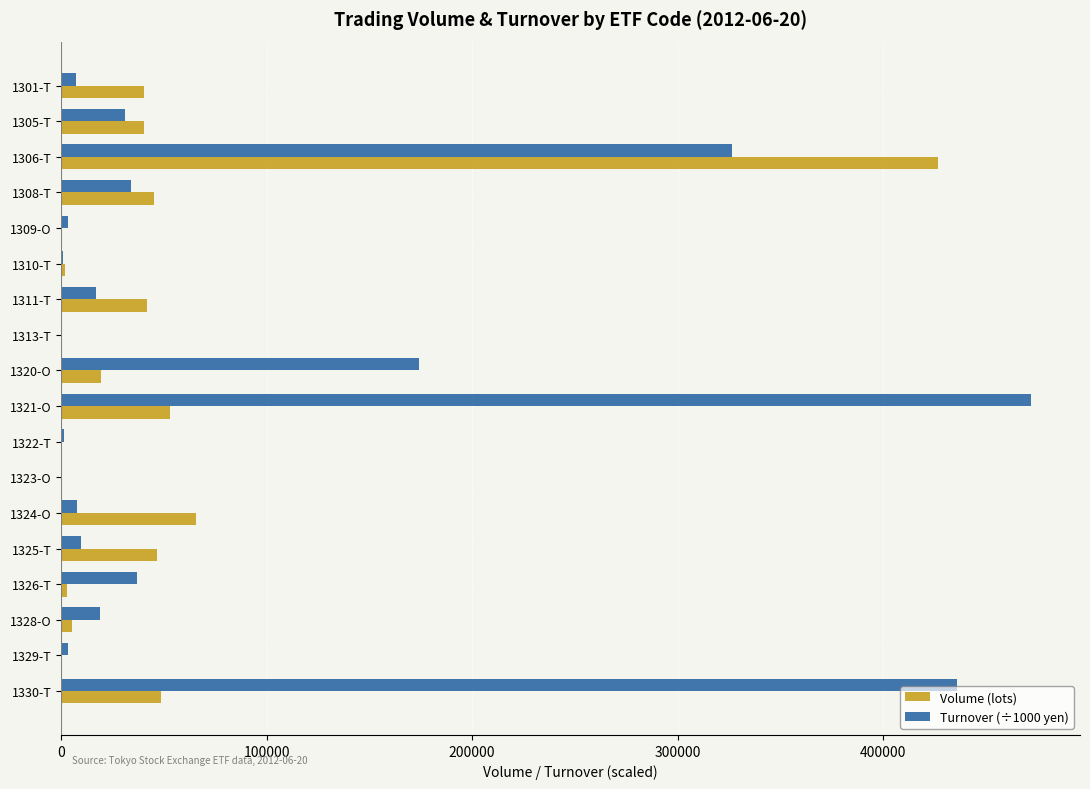

What is the sum of all Turnover (÷1000 yen) values?

1579532.1